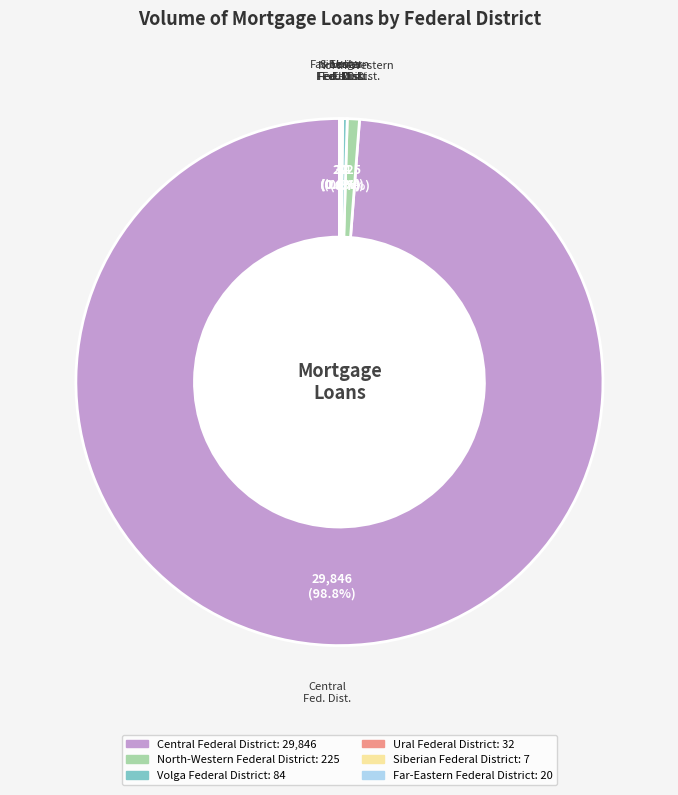

Is there any slice that represents more than half of the pie?

Yes